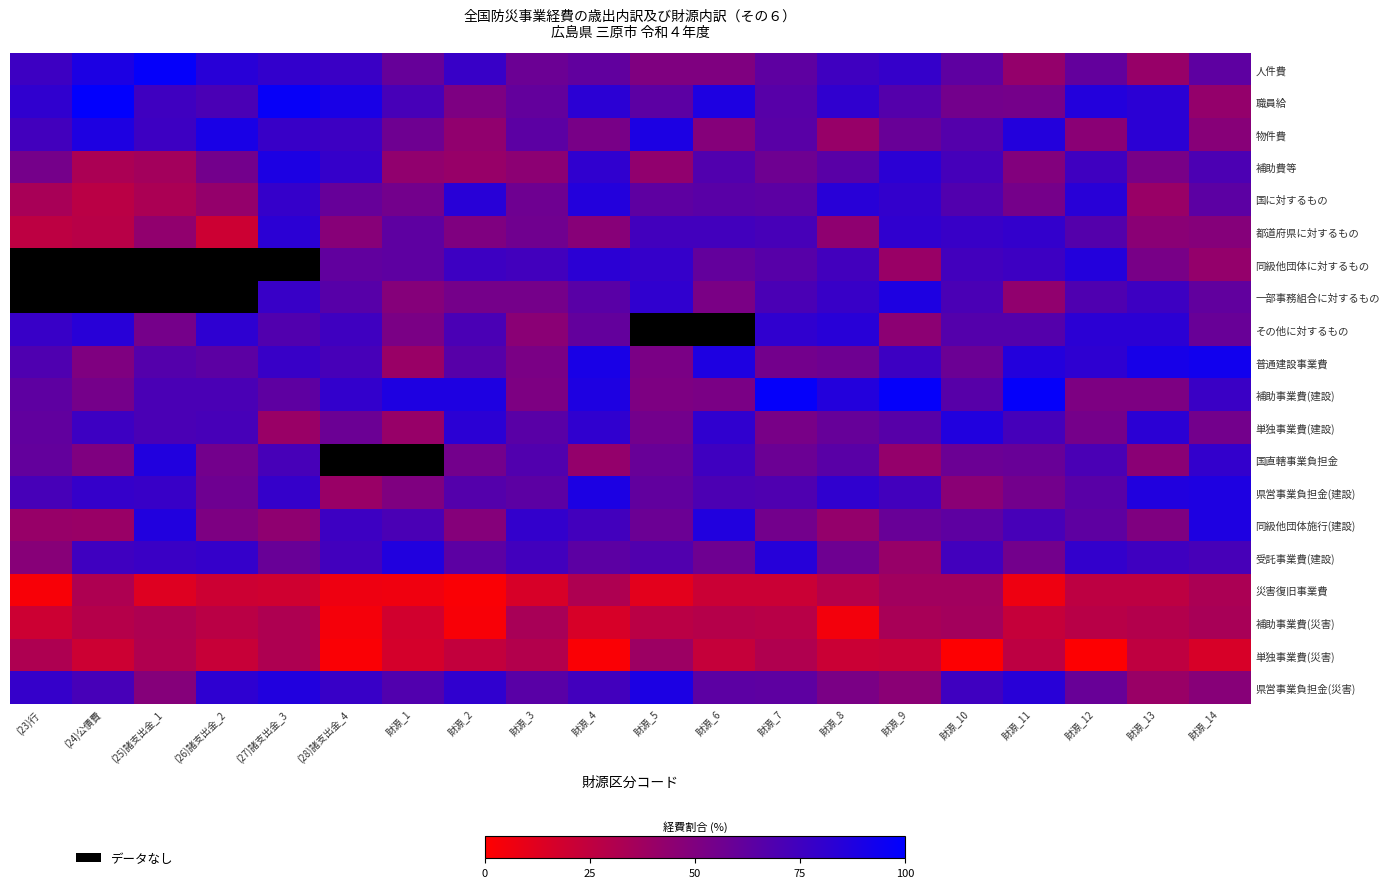

What is the difference between the maximum and minimum values in the 物件費 series?

49.0